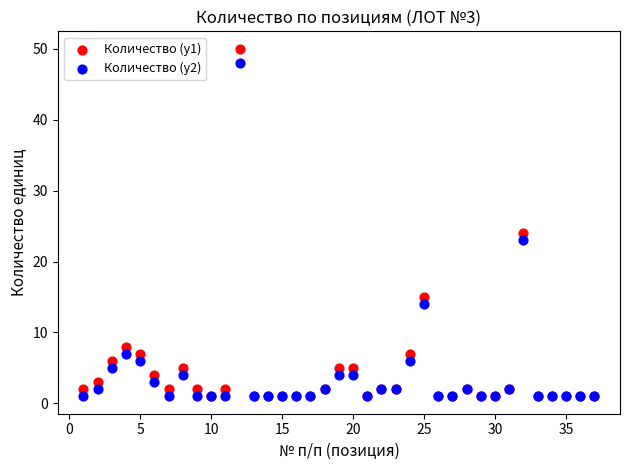

Which series reaches the maximum Y coordinate?

Количество (y1)